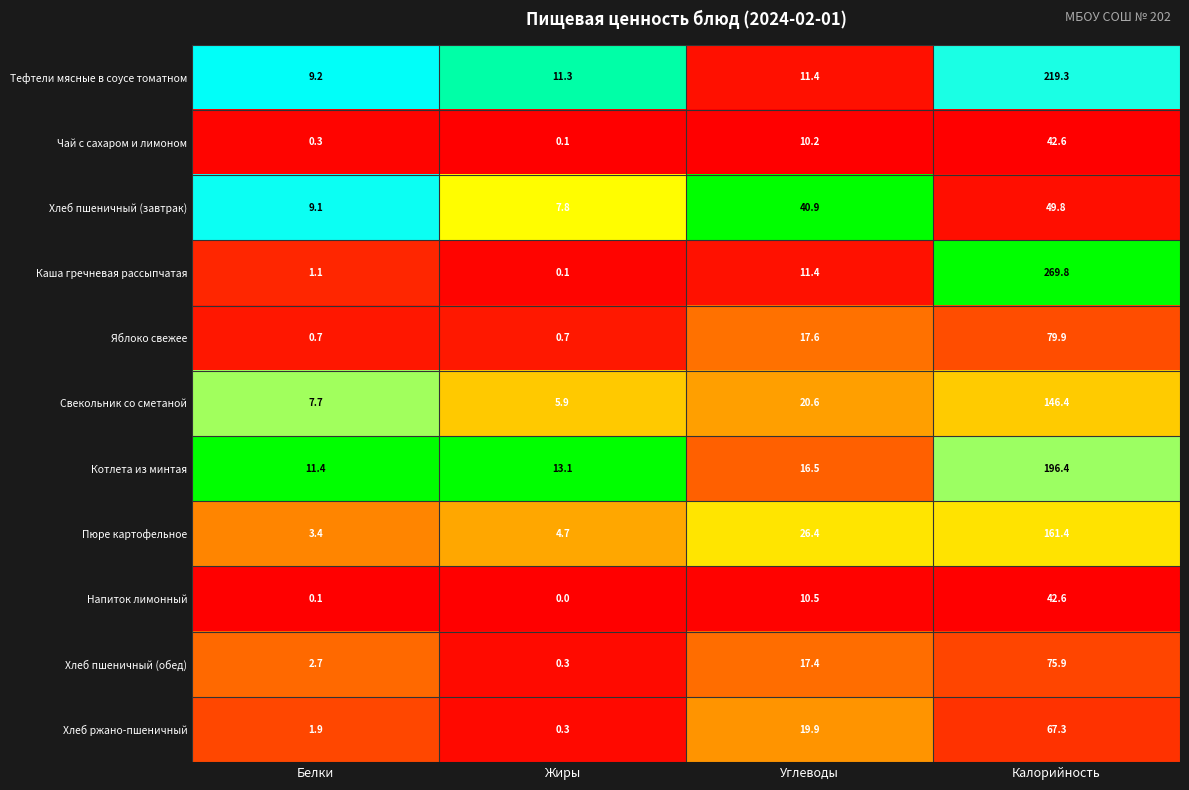

What is the maximum value for Хлеб пшеничный (обед)?

75.9